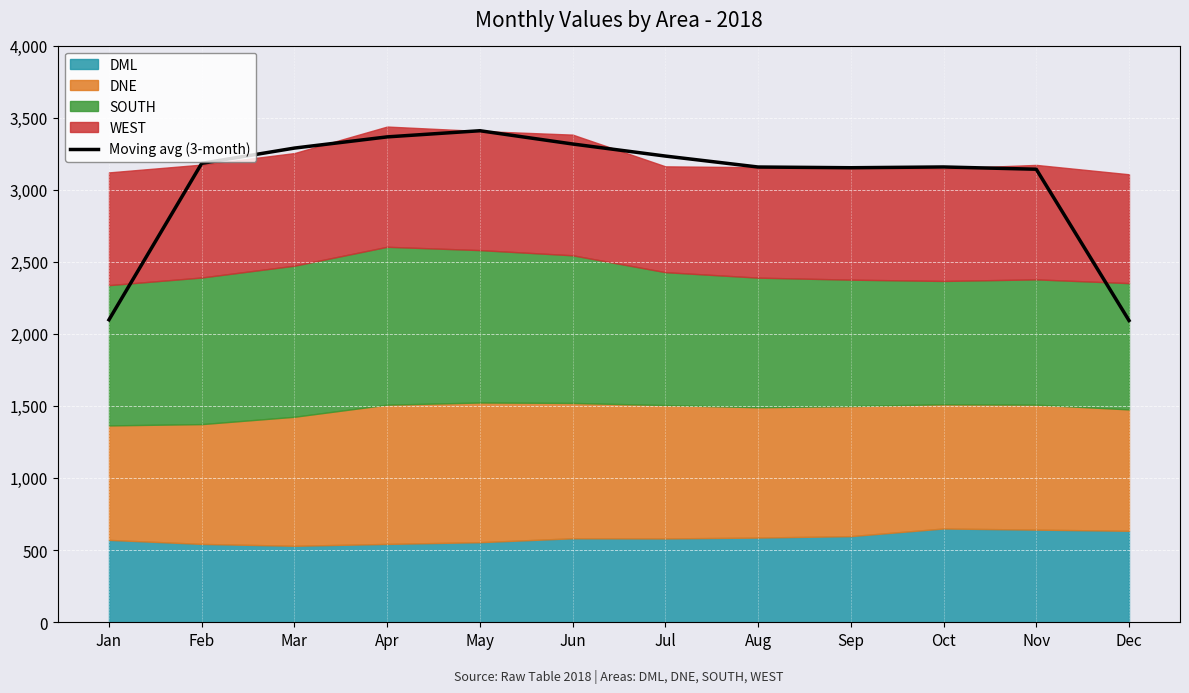

Which has a higher value, Oct or Jun?

Jun